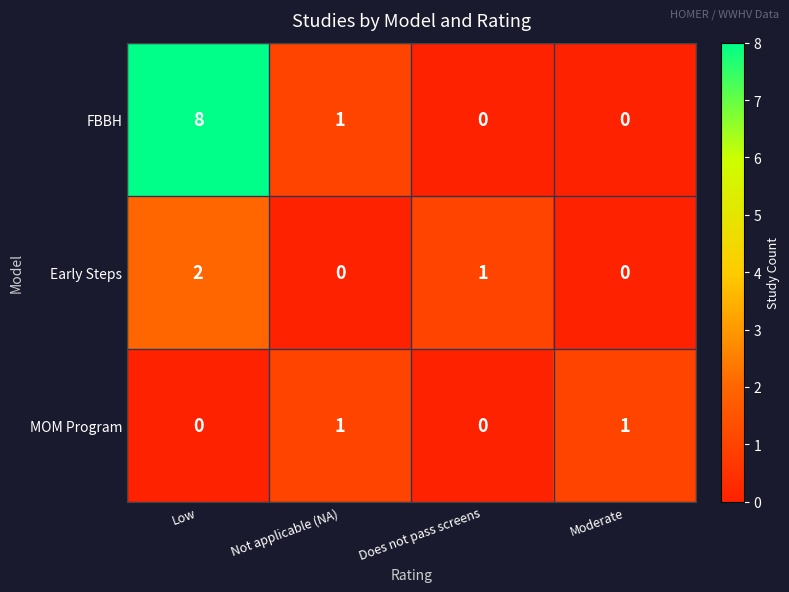

What is the difference between the highest and lowest values at Does not pass screens?

1